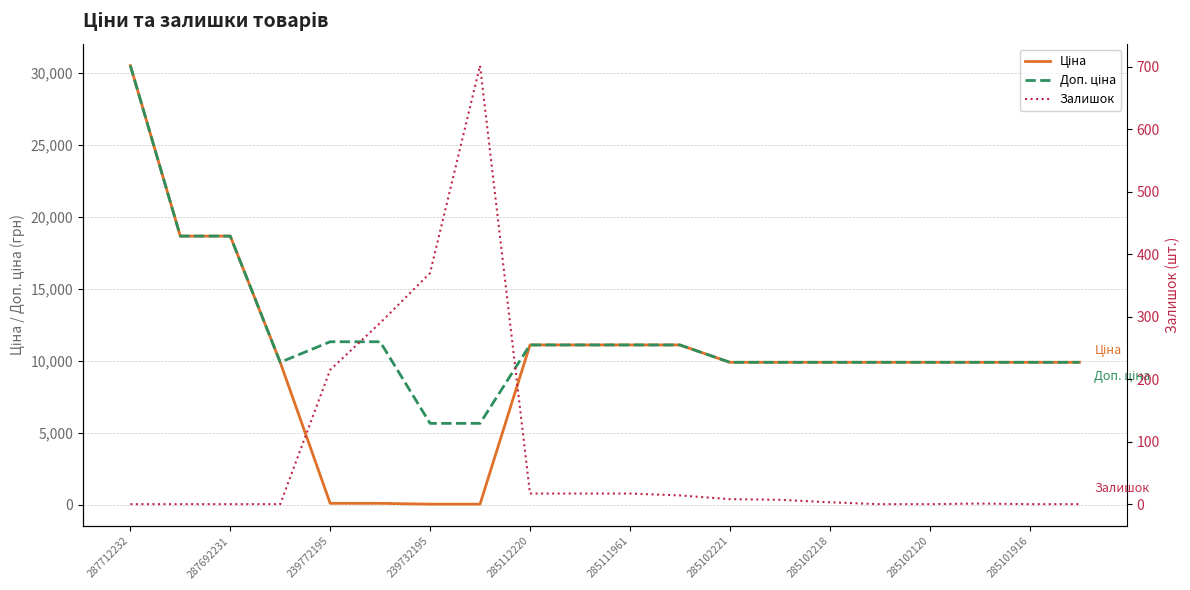

Which series has the widest spread of values?

Ціна